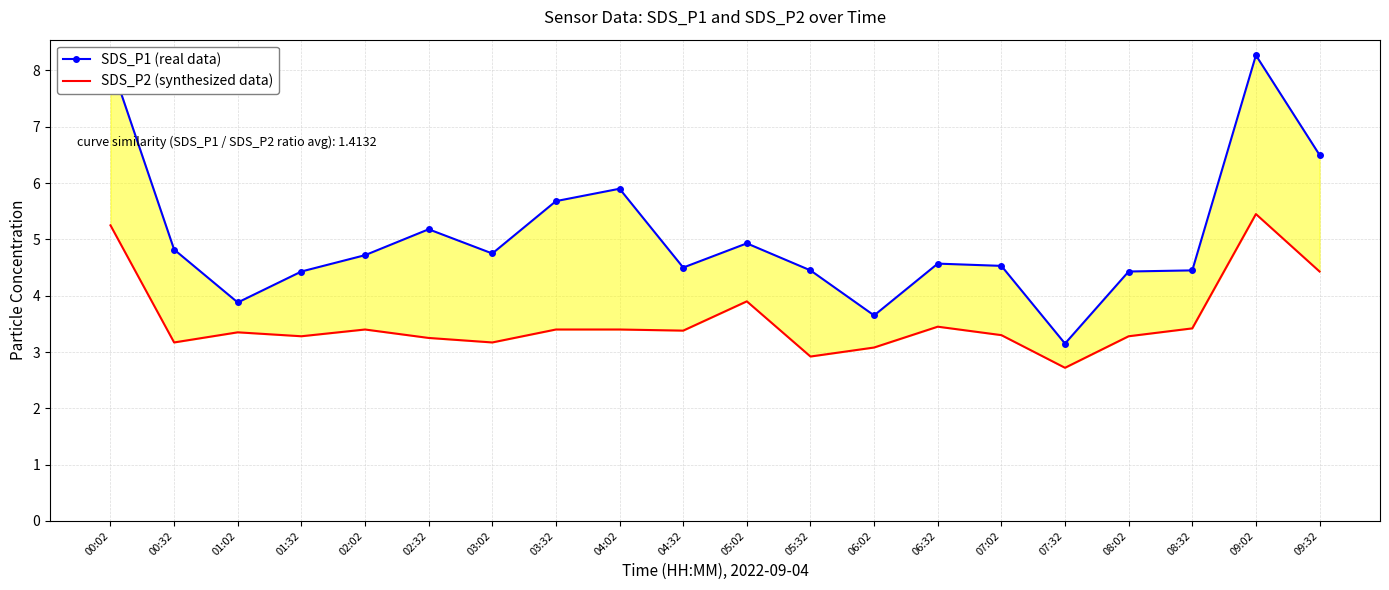

Which series changed the most between 02:32 and 06:02?

SDS_P1 (real data)